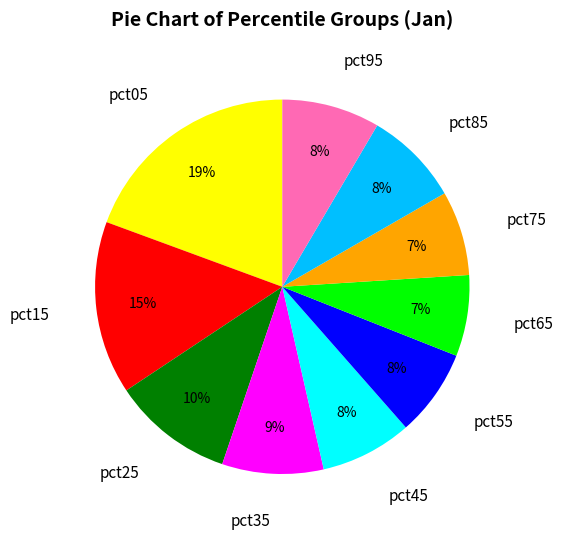

How many slices are in this pie chart?

10